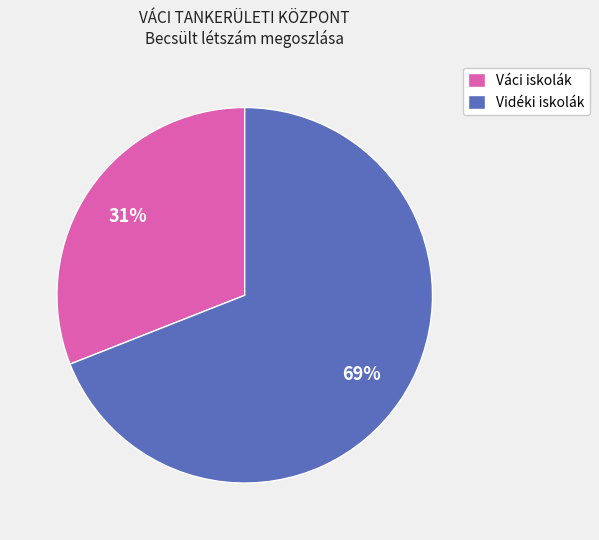

Rank the categories by value from highest to lowest.

Vidéki iskolák, Váci iskolák